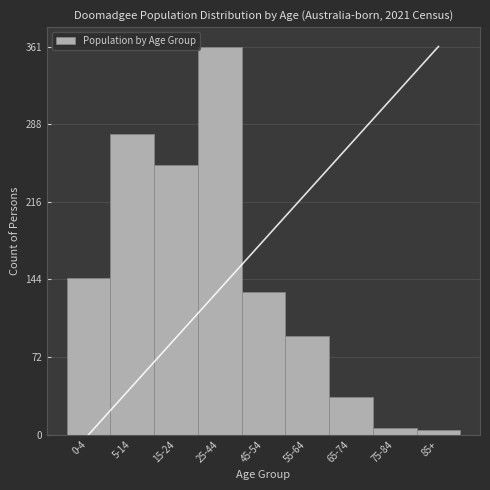

Reading right to left, list all the values displayed in this chart.

85+=4	75-84=6	65-74=35	55-64=92	45-54=133	25-44=361	15-24=251	5-14=280	0-4=146